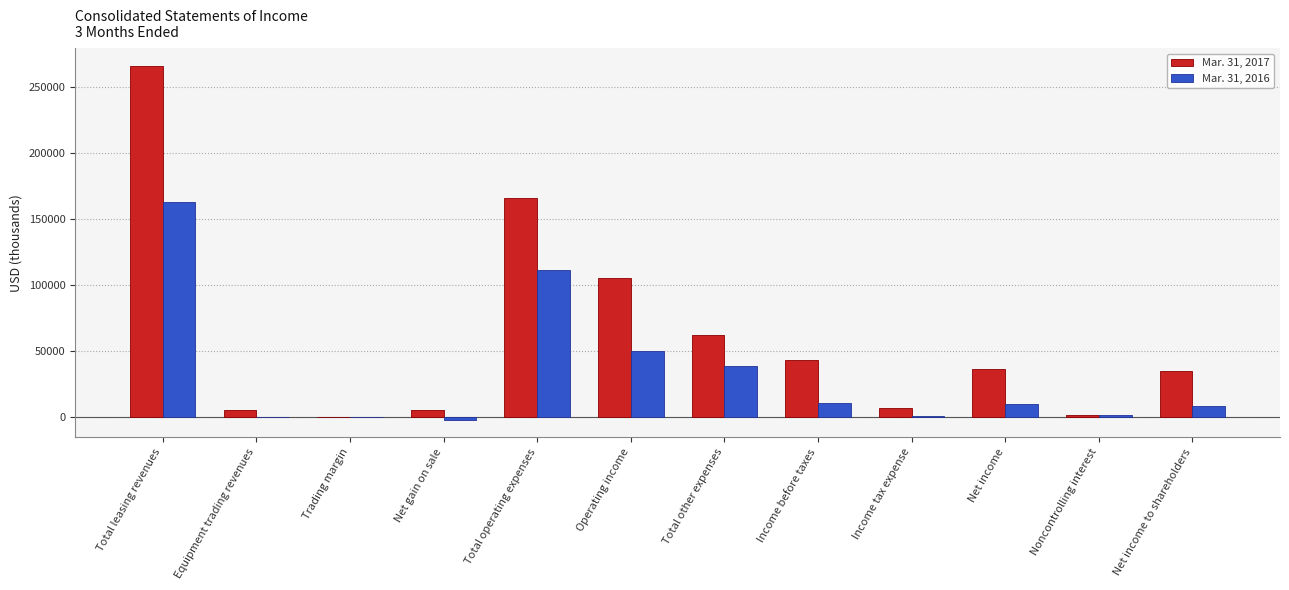

At which category is the sum across all series the highest?

Total leasing revenues